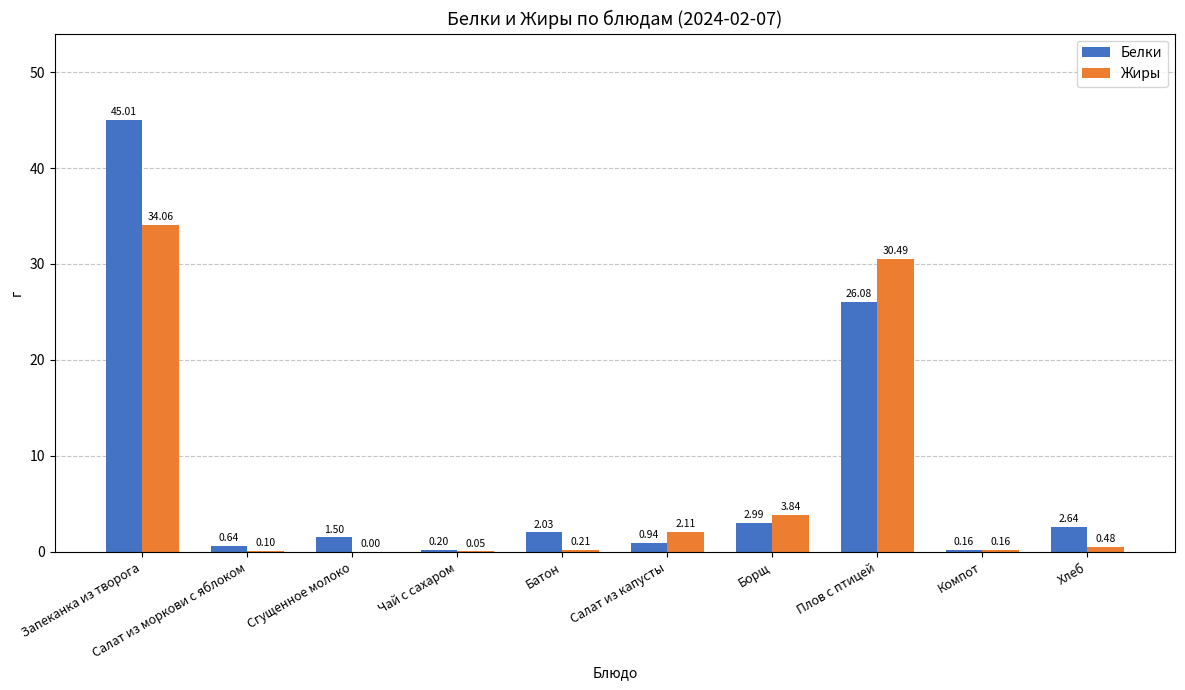

What is the spread (max minus min) of values at Сгущенное молоко?

1.5